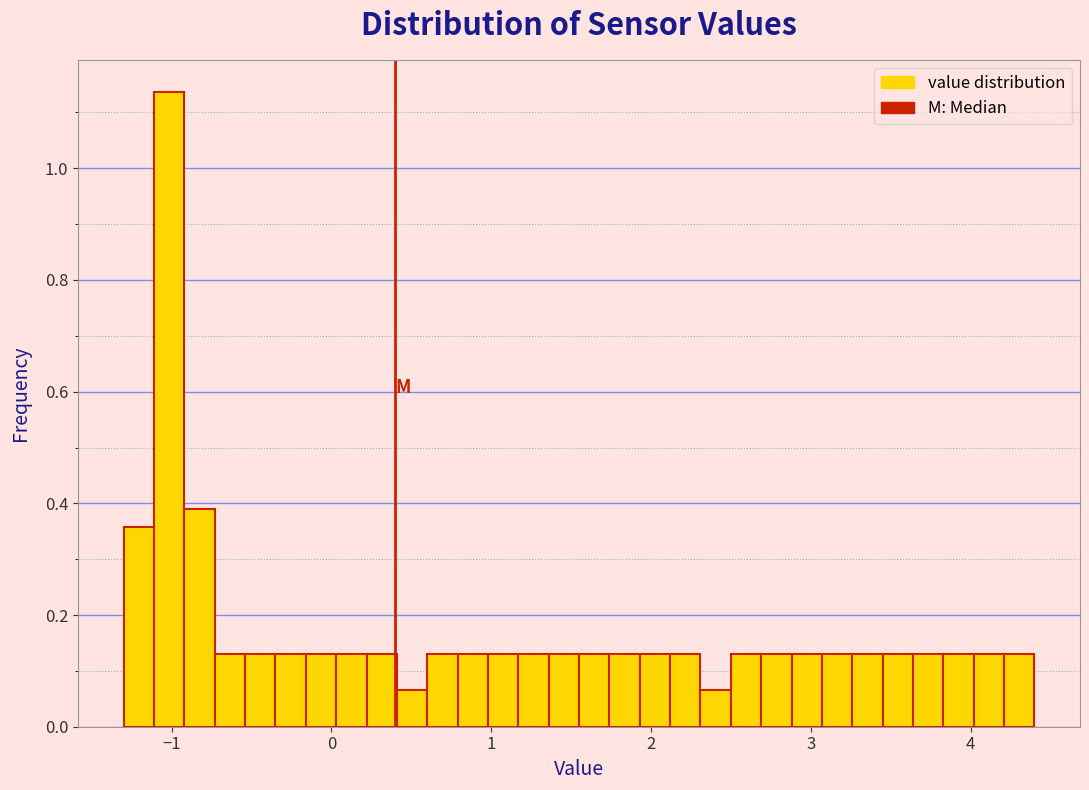

Read against the x-axis, roughly where is the centre of the tallest bar?

-1.0